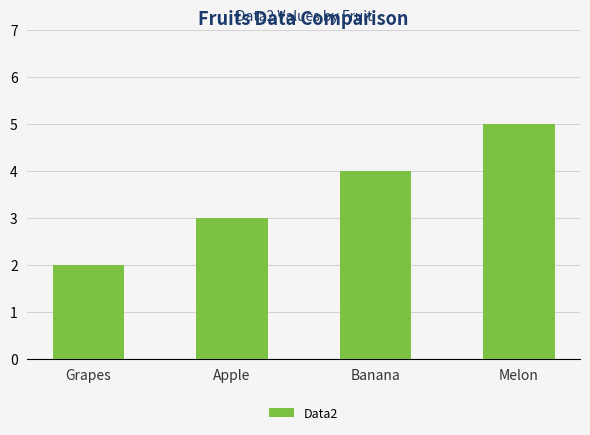

How many distinct data groups are displayed?

1